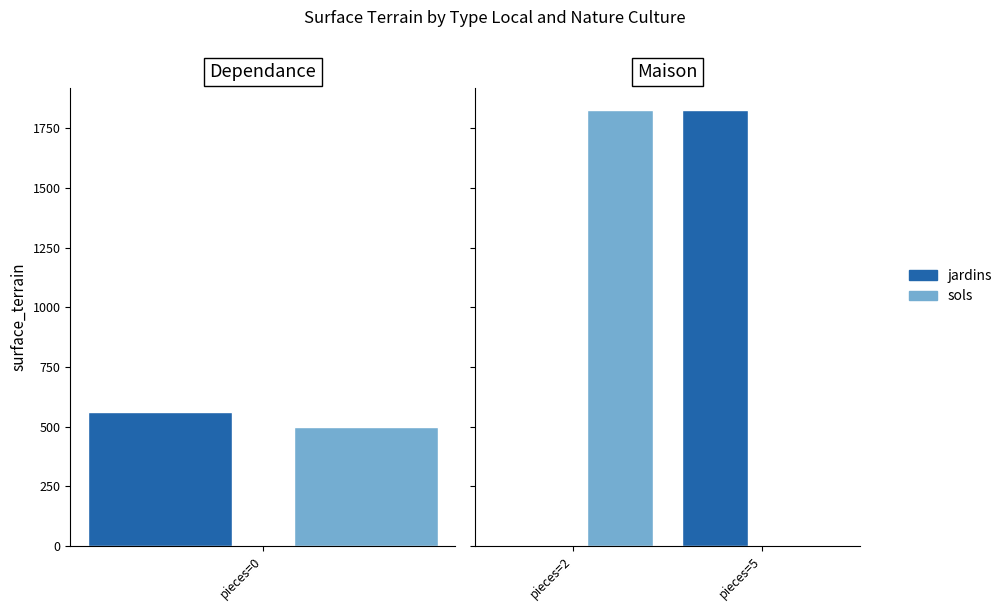

Which label corresponds to the smallest value in the chart?

pieces=2